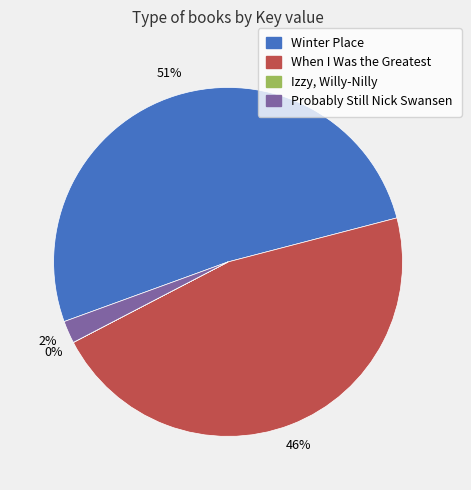

Which slice is the largest?

Winter Place